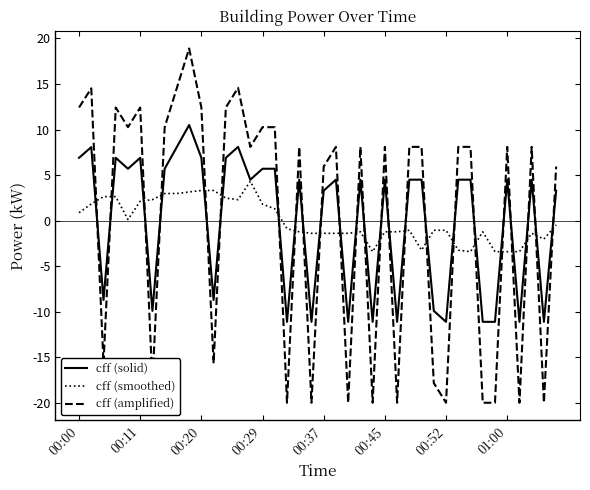

What is the maximum value for cff (solid)?

10.5